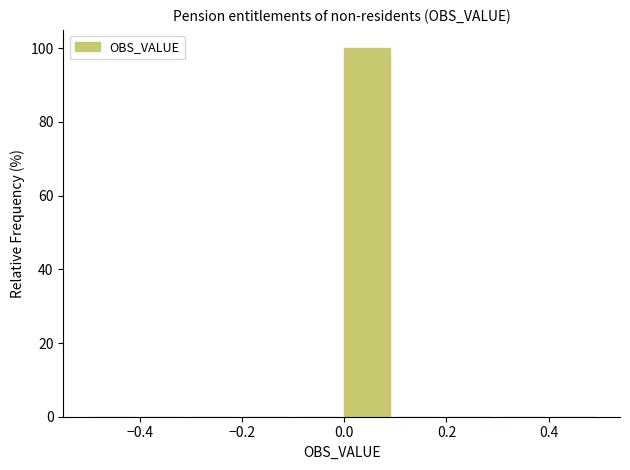

Over which range of the x-axis is the bar tallest?

0.0 to 0.1